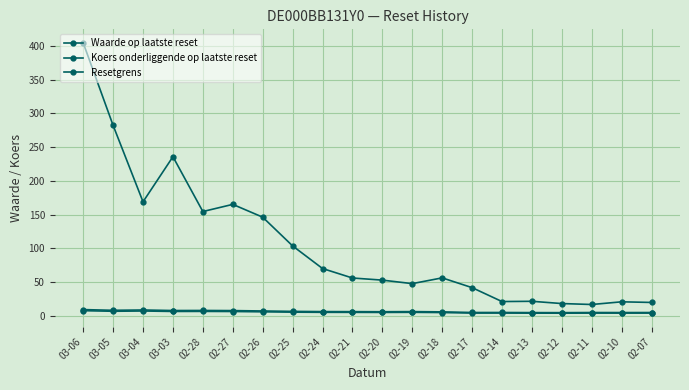

Reading left to right, extract all data points from this chart.

Waarde op laatste reset: 404.8	282.3	168.9	235.8	154.5	165.1	146.1	103.5	69.9	55.9	52.7	47.5	56.1	41.6	20.9	21.3	17.9	16.6	20.5	19.6
Koers onderliggende op laatste reset: 9.0	7.9	8.4	7.6	7.7	7.5	6.9	6.3	6.0	5.9	5.8	6.0	5.6	4.7	4.7	4.5	4.5	4.6	4.6	4.6
Resetgrens: 7.4	6.5	6.9	6.2	6.3	6.2	5.7	5.2	4.9	4.9	4.8	4.9	4.6	3.8	3.9	3.7	3.7	3.8	3.8	3.8